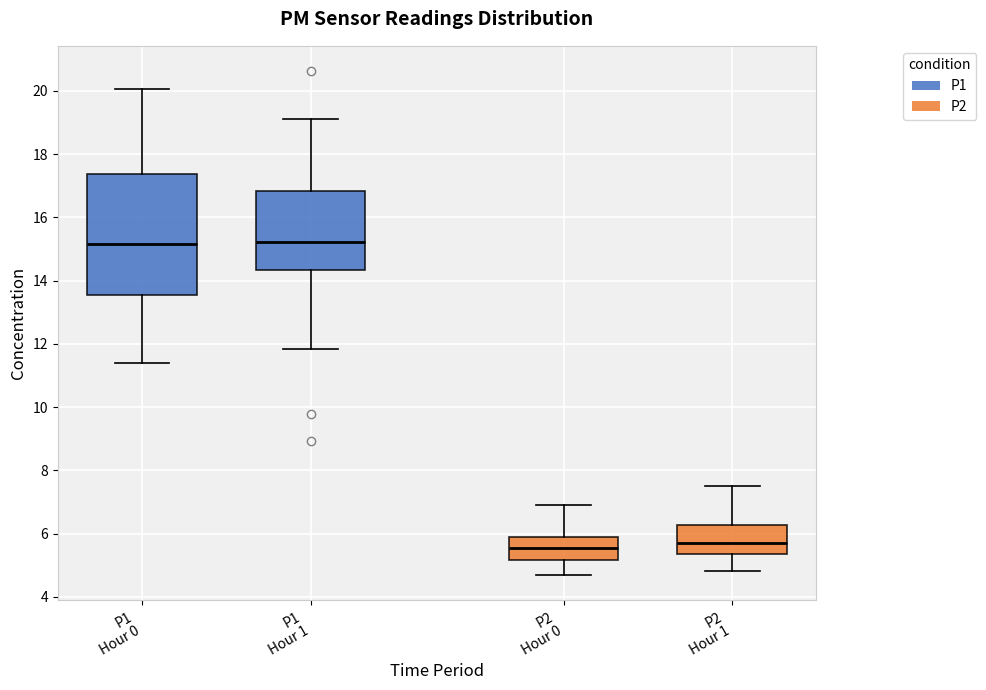

Which box is the tallest, from its lower edge to its upper edge?

P1 Hour 0